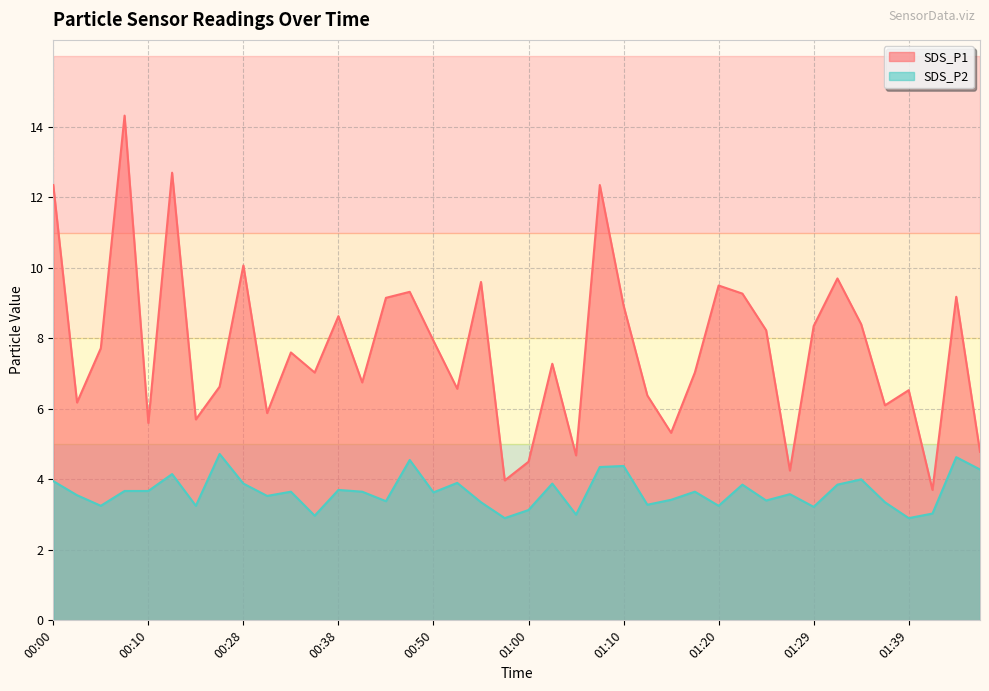

At which label does SDS_P2 first exceed 3?

00:00